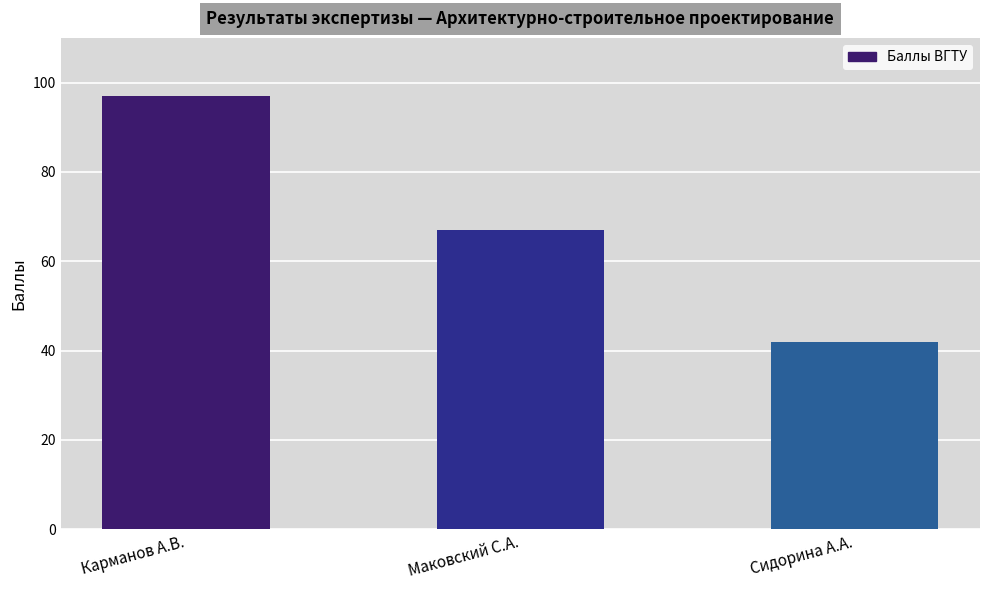

What is the minimum value shown in the chart?

42